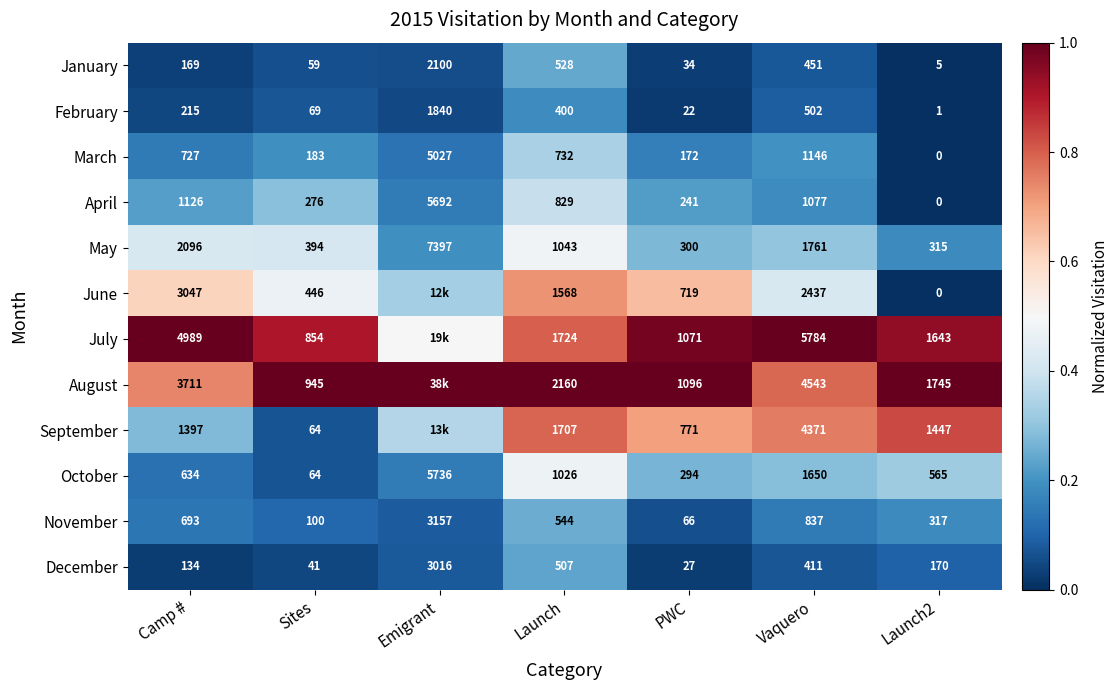

Which series changed the most between Launch and Launch2?

June